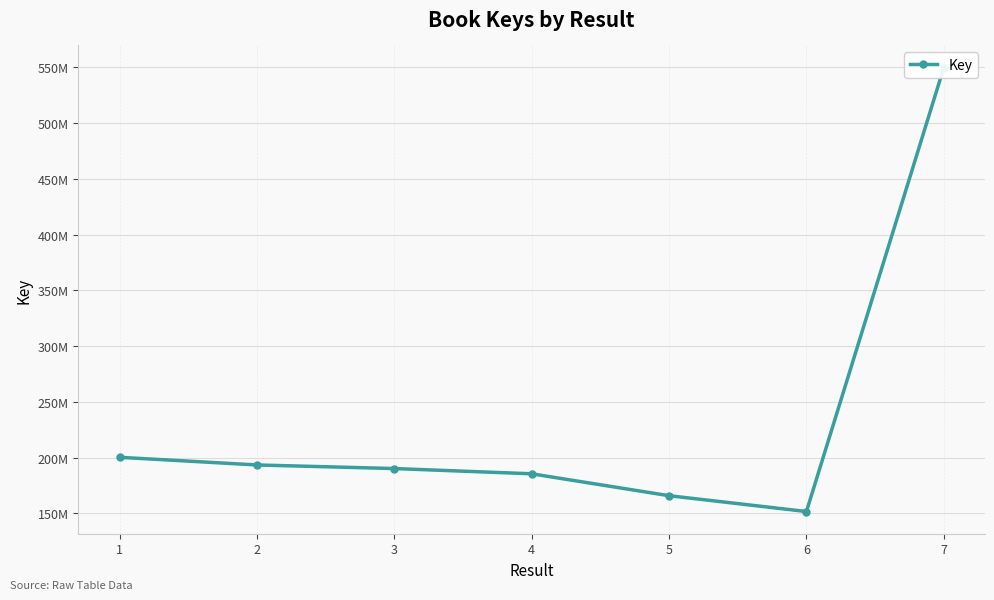

Rank the categories by value from highest to lowest.

7, 1, 2, 3, 4, 5, 6